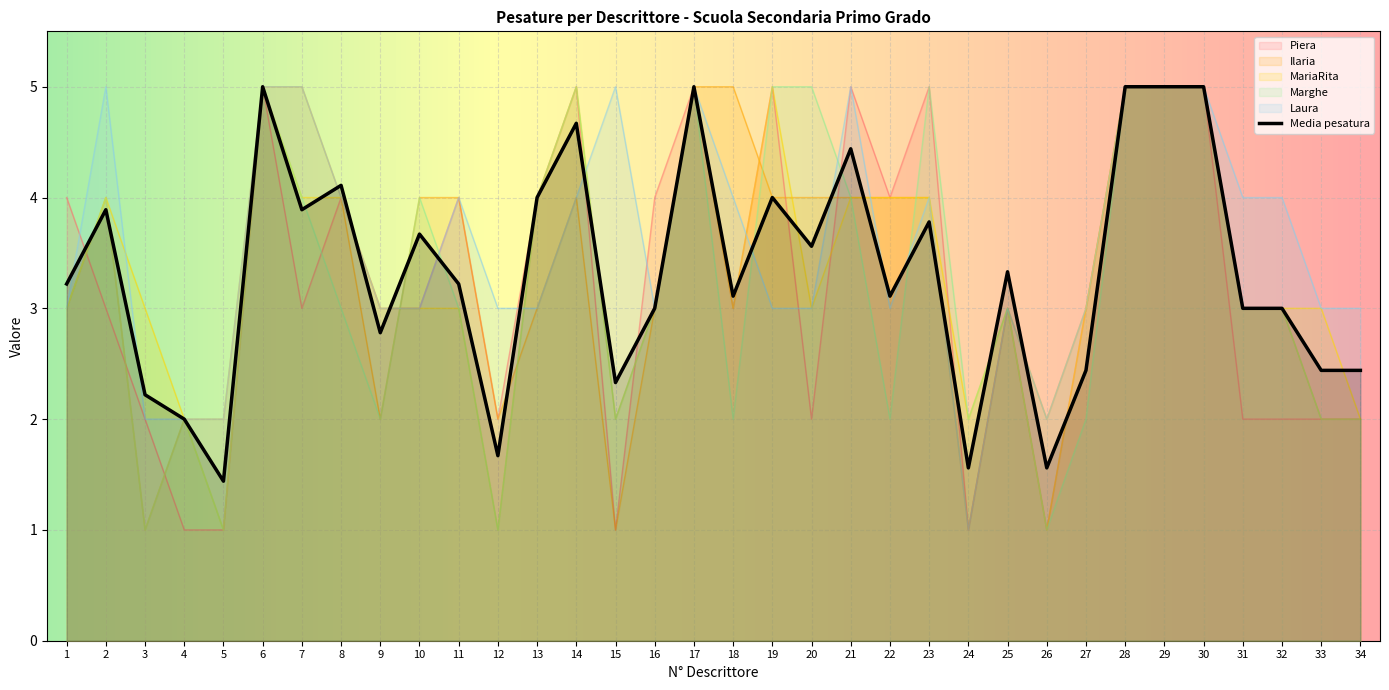

What is the value of the Laura point at the 4th from the left?

2.0